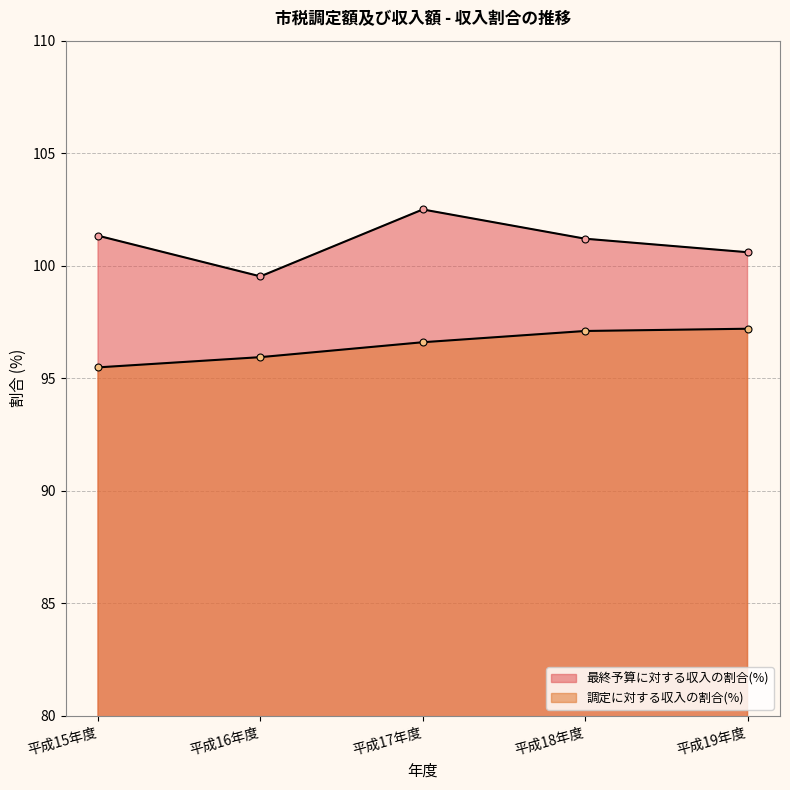

What is the total value across all series at 平成16年度?

195.5